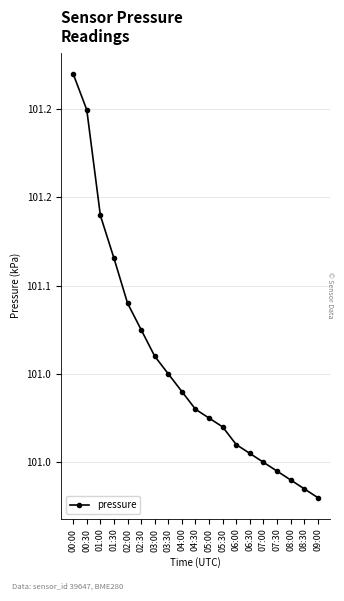

List the labels in order of value, smallest first.

09:00, 08:30, 08:00, 07:30, 07:00, 06:30, 06:00, 05:30, 05:00, 04:30, 04:00, 03:30, 03:00, 02:30, 02:00, 01:30, 01:00, 00:30, 00:00